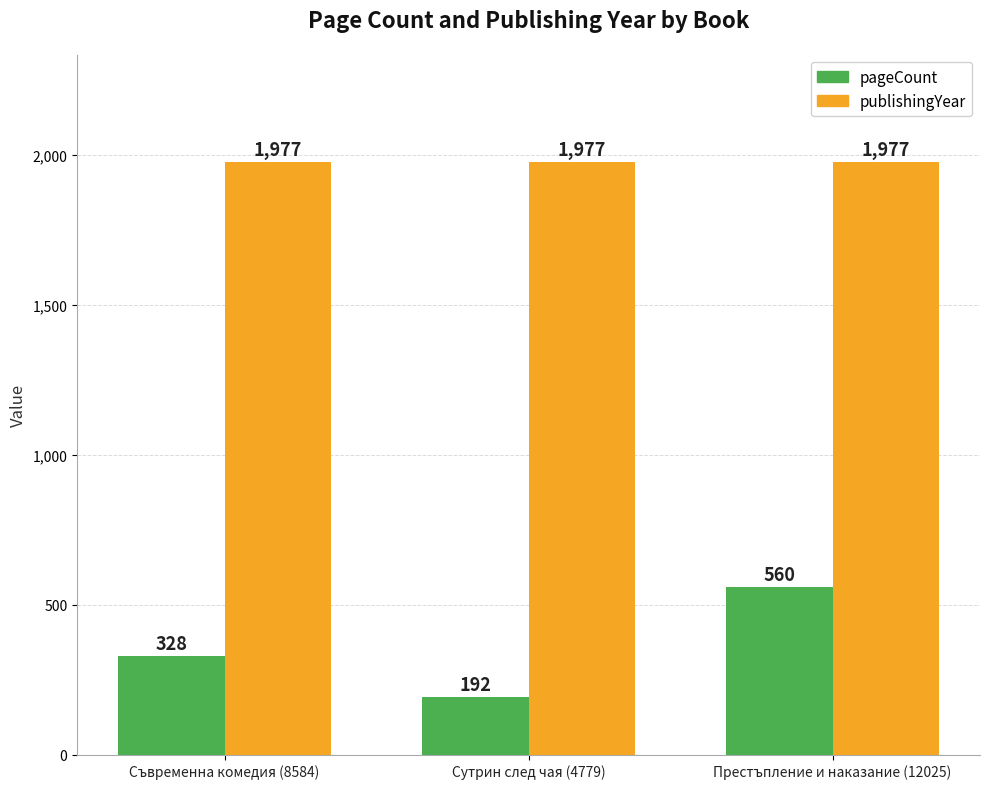

At how many categories does at least one series exceed 834?

3